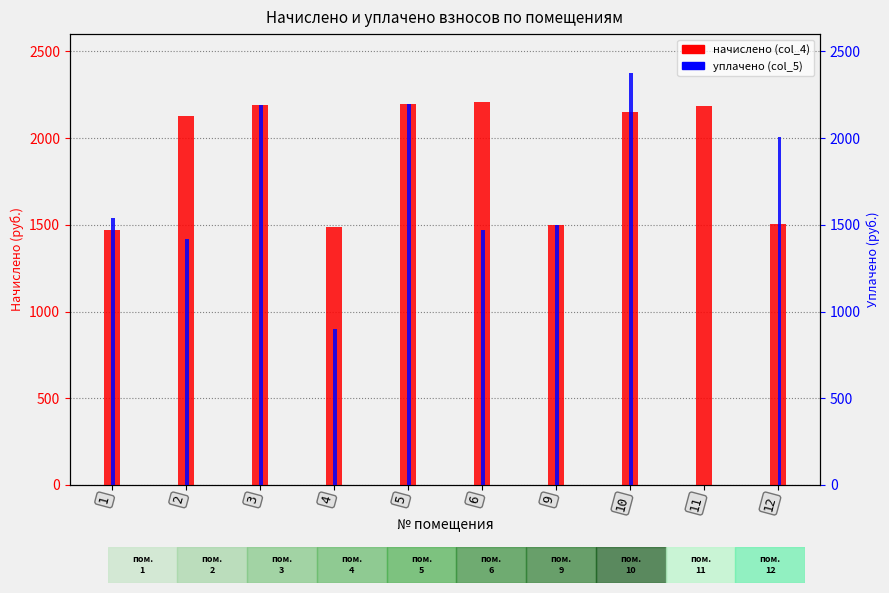

Where does the начислено (col_4) series first go above 2148?

3